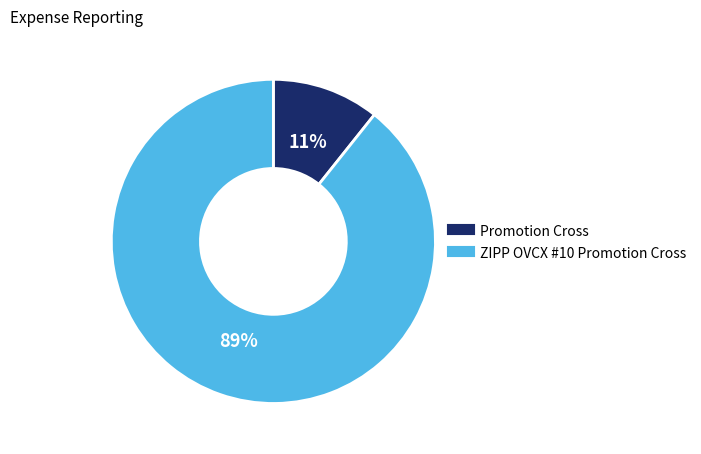

True or false: ZIPP OVCX #10 Promotion Cross accounts for 89% of the total.

True